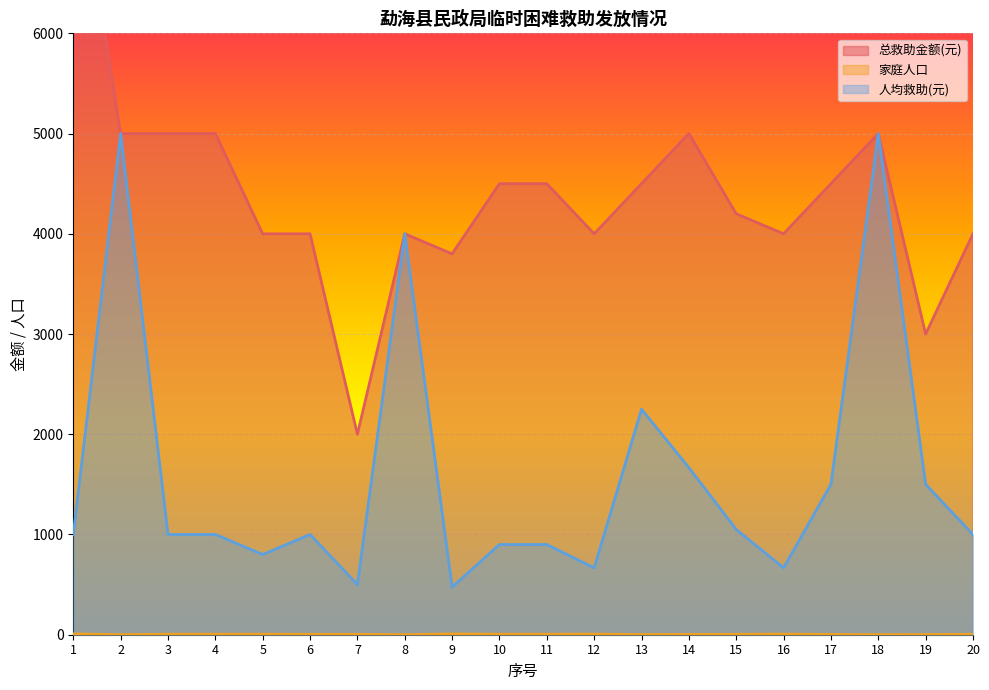

Is it true that 人均救助(元) equals 5000 at 2?

True